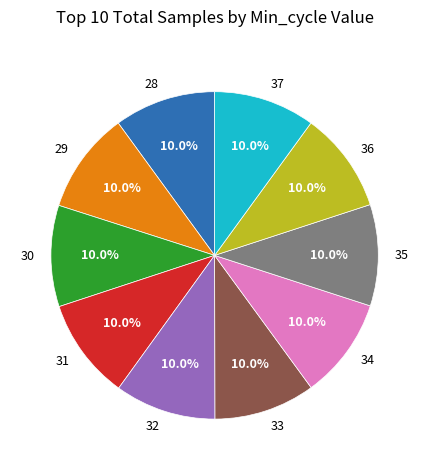

Approximately how many times larger is the value at 31 compared to 29?

1.0